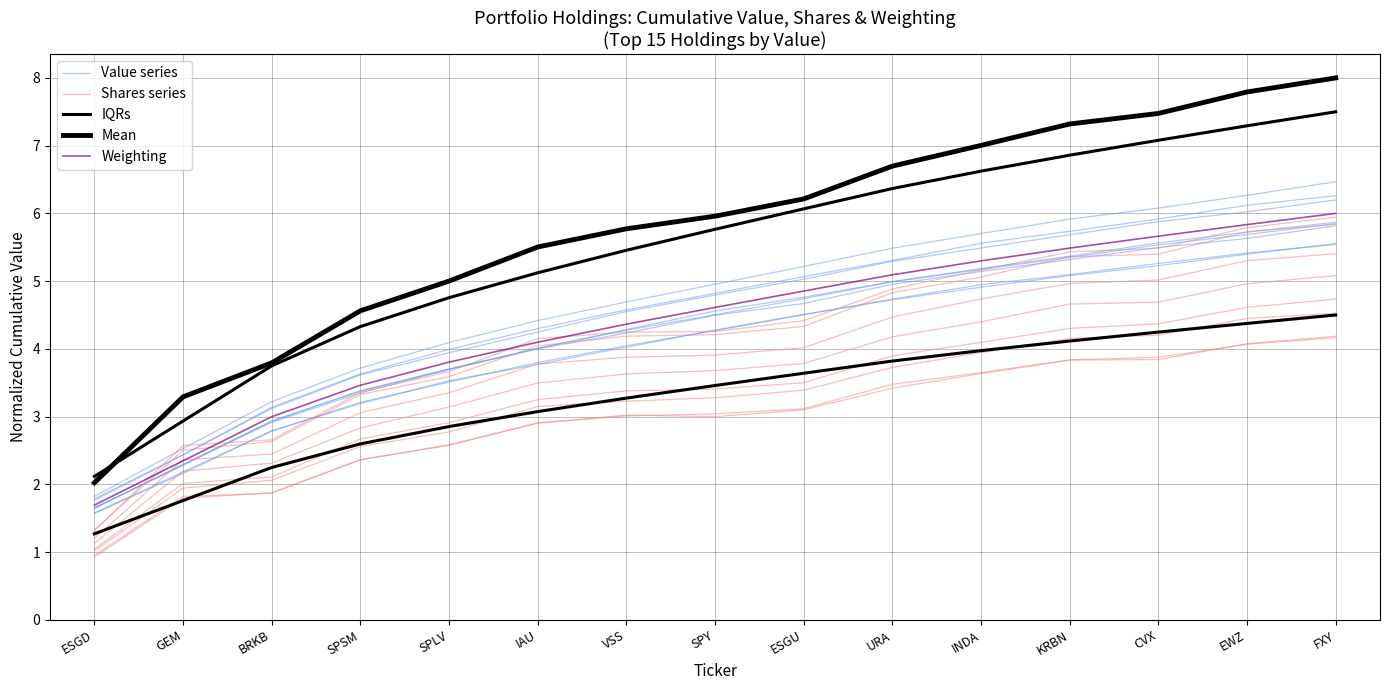

What are all the series names shown in the legend?

Value series, Shares series, IQRs, Mean, Weighting